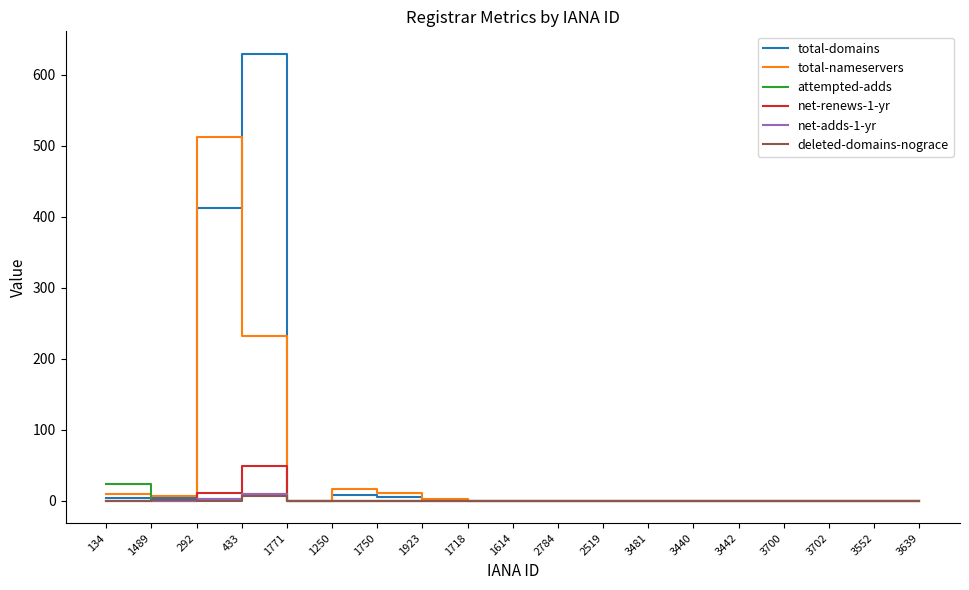

Which series has the widest spread of values?

total-domains